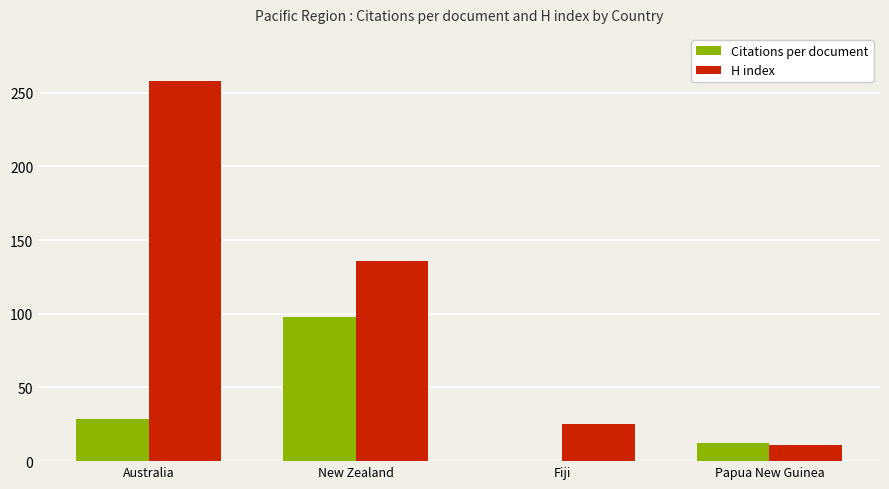

Between Australia and Fiji, which series saw the biggest shift?

H index